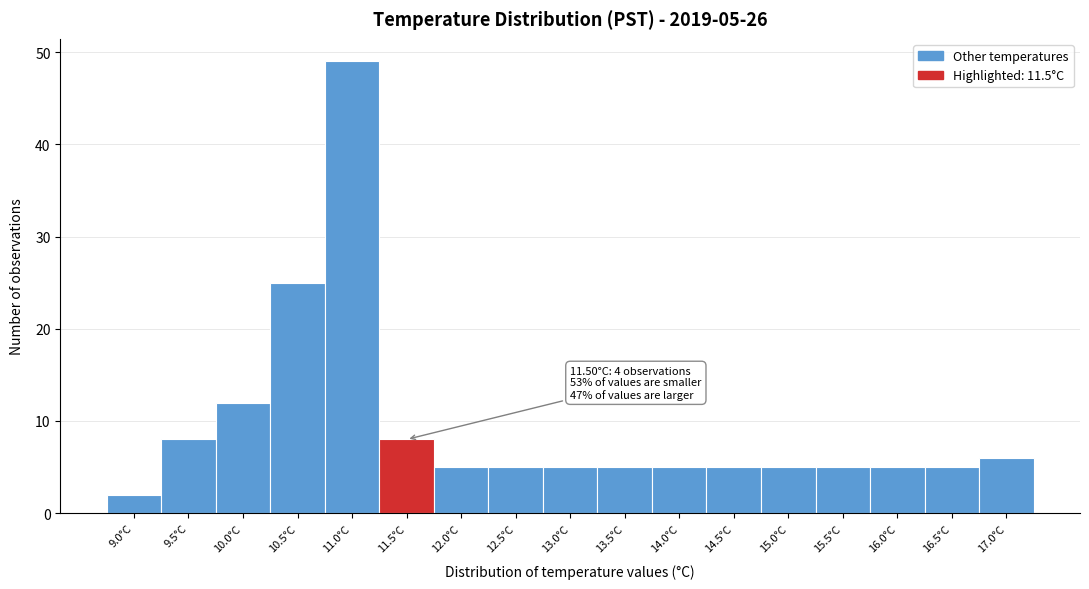

Reading left to right, extract all data points from this chart.

9.0°C=2	9.5°C=8	10.0°C=12	10.5°C=25	11.0°C=49	11.5°C=8	12.0°C=5	12.5°C=5	13.0°C=5	13.5°C=5	14.0°C=5	14.5°C=5	15.0°C=5	15.5°C=5	16.0°C=5	16.5°C=5	17.0°C=6